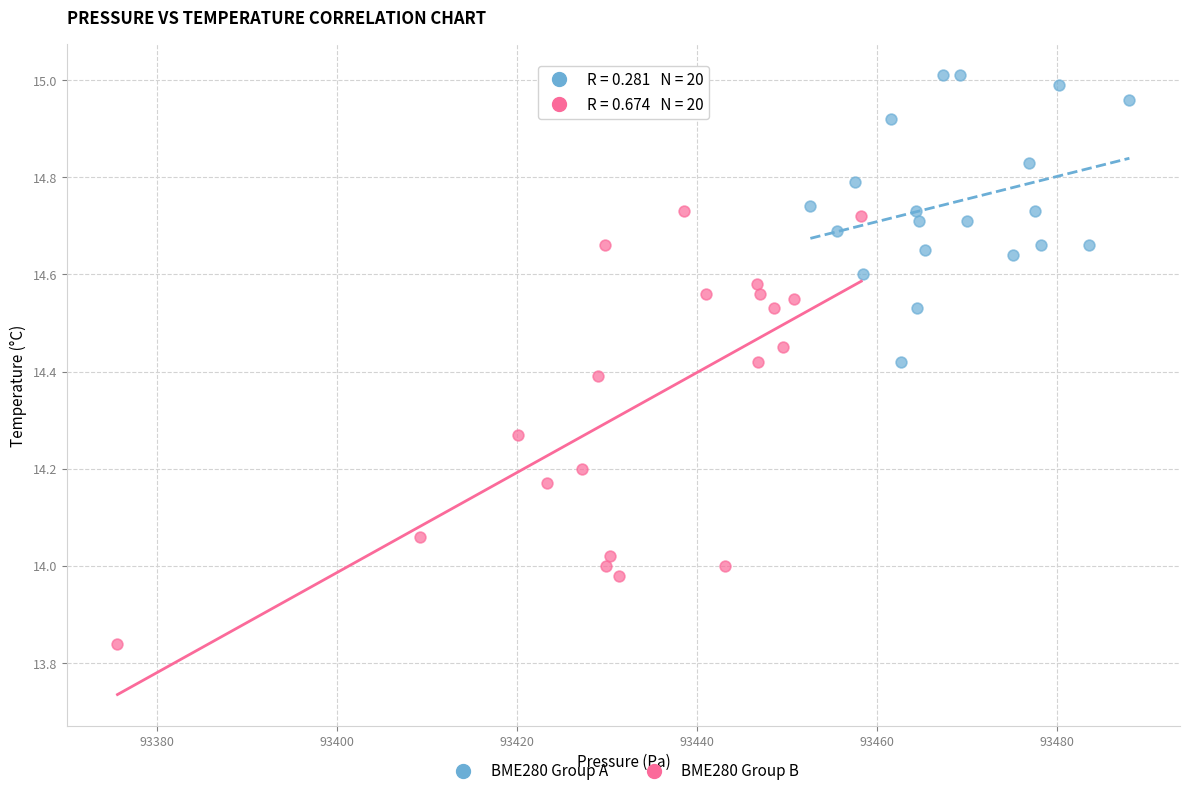

Which series contains the highest Y value?

BME280 Group A